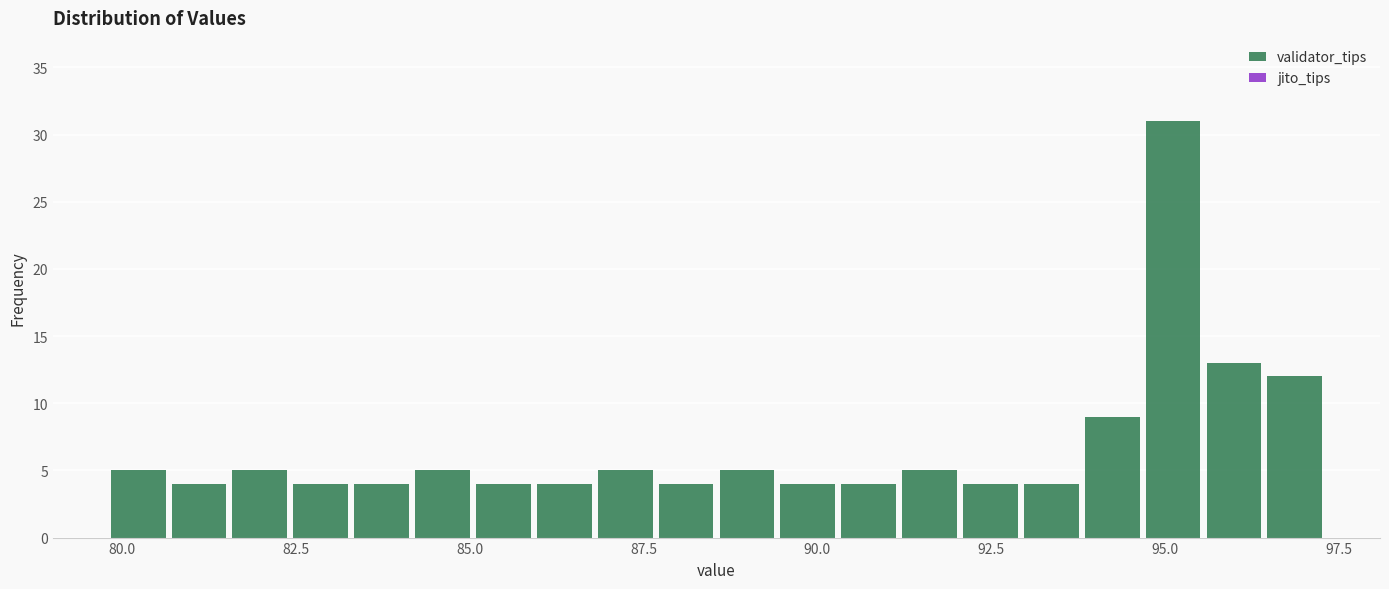

Around what value on the x-axis is the tallest bar? Give the approximate position of its centre, as read against the axis.

95.0